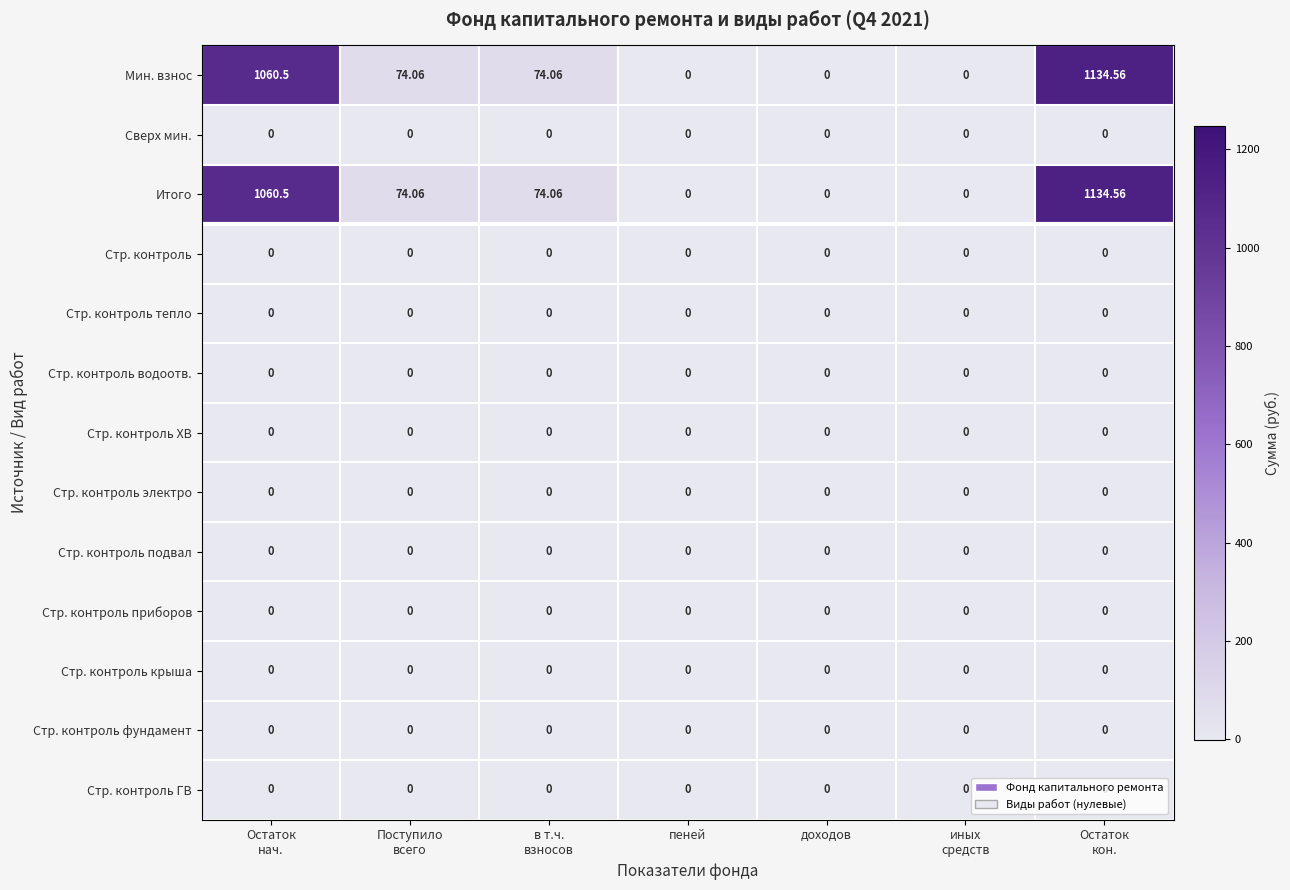

Rank the series at пеней from lowest to highest value.

Мин. взнос, Сверх мин., Итого, Стр. контроль, Стр. контроль тепло, Стр. контроль водоотв., Стр. контроль ХВ, Стр. контроль электро, Стр. контроль подвал, Стр. контроль приборов, Стр. контроль крыша, Стр. контроль фундамент, Стр. контроль ГВ